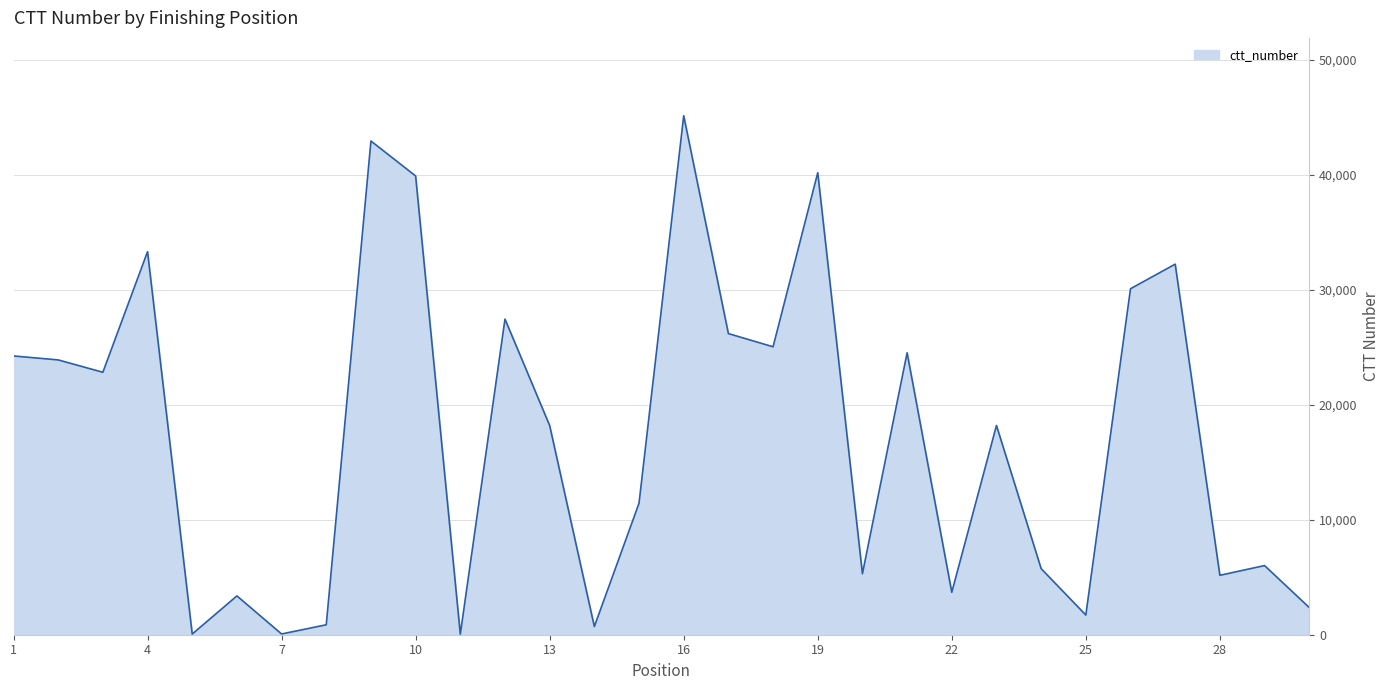

How many categories are shown in the chart?

30